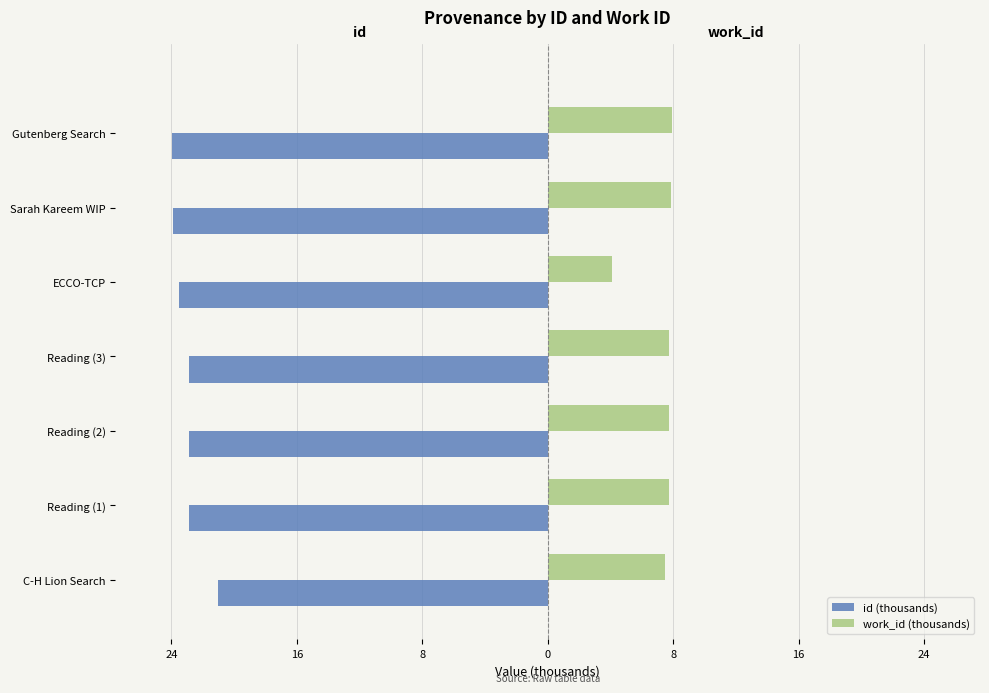

Which series has the widest spread of values?

work_id (thousands)